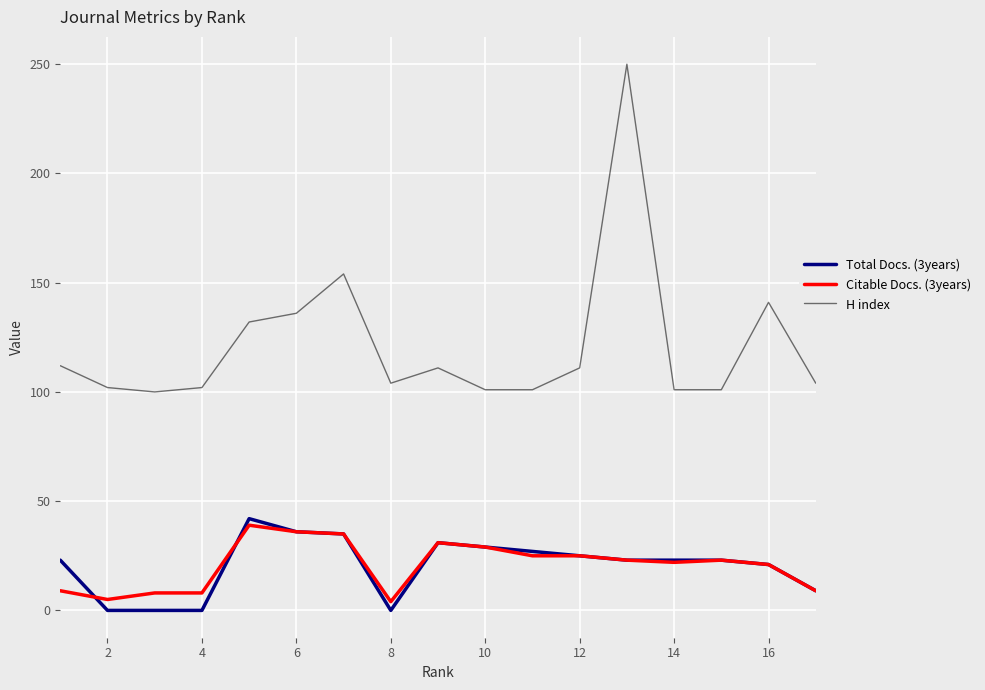

At how many categories does at least one series exceed 203?

1